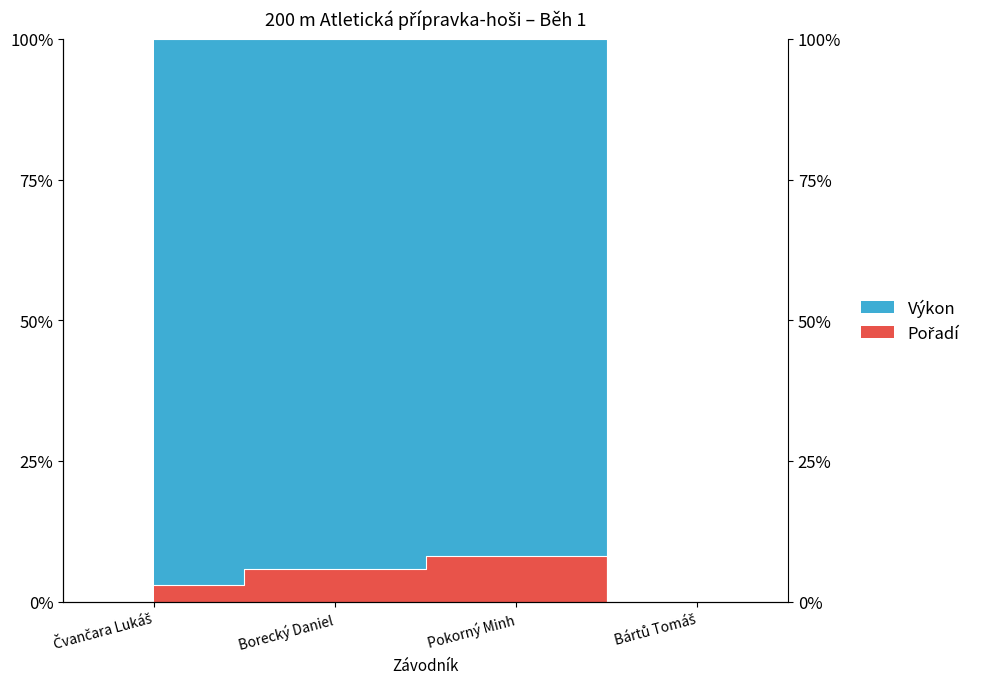

Count the number of categories in the chart.

4